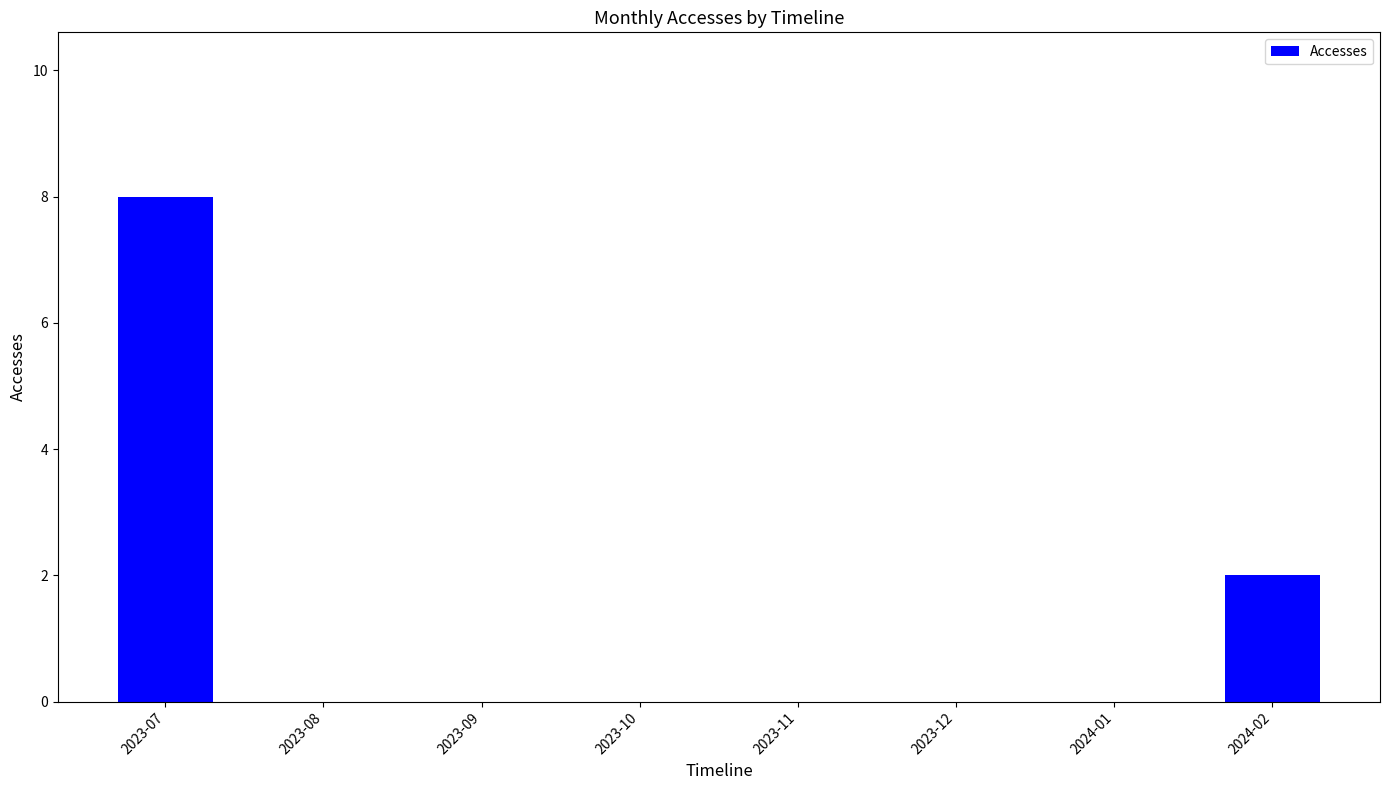

Are the bars grouped side by side (vs. stacked)?

No